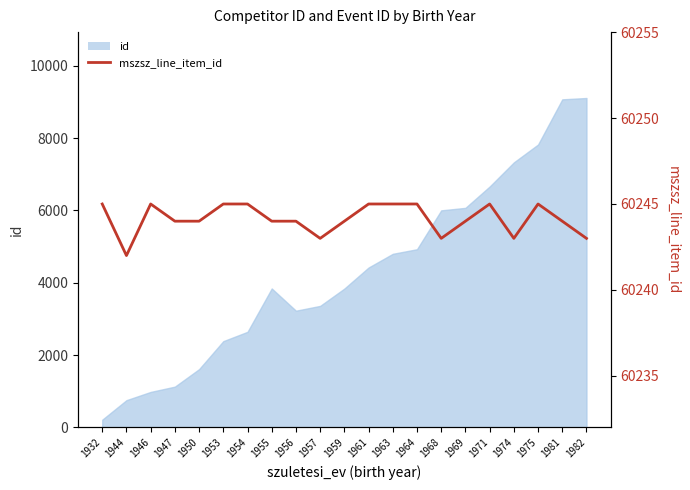

What is the sum of all values?

1265127